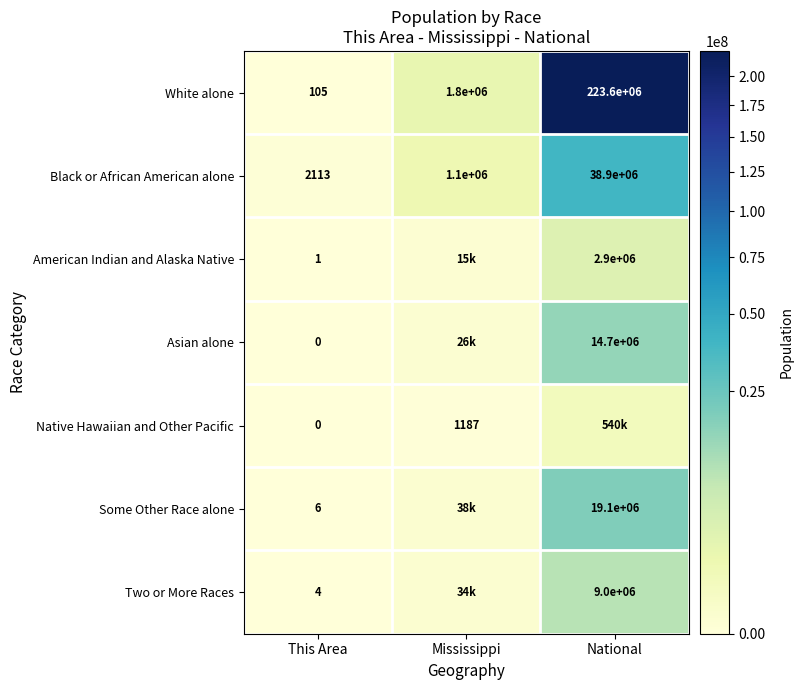

What is the difference between the American Indian and Alaska Native values at National and This Area?

2899999